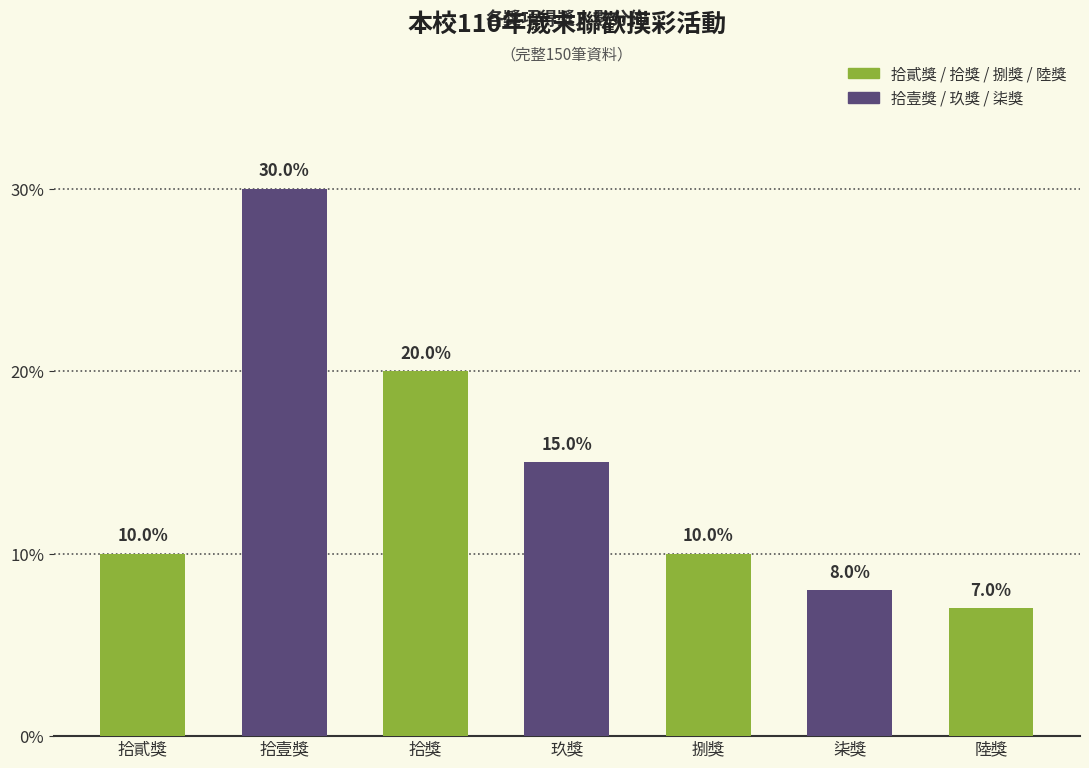

What is the label of the 1st bar from the right?

陸獎